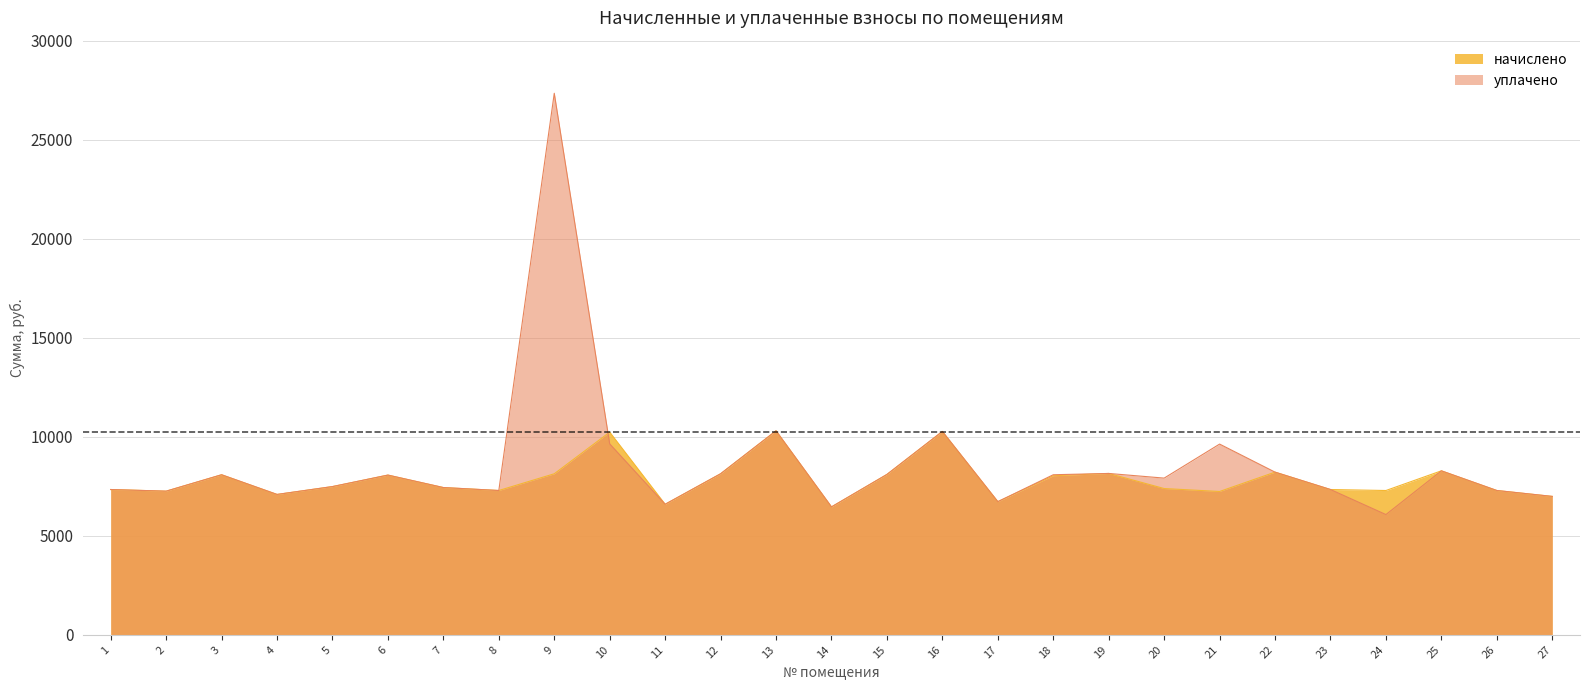

Between which two adjacent categories do начислено and уплачено first intersect?

9 and 10